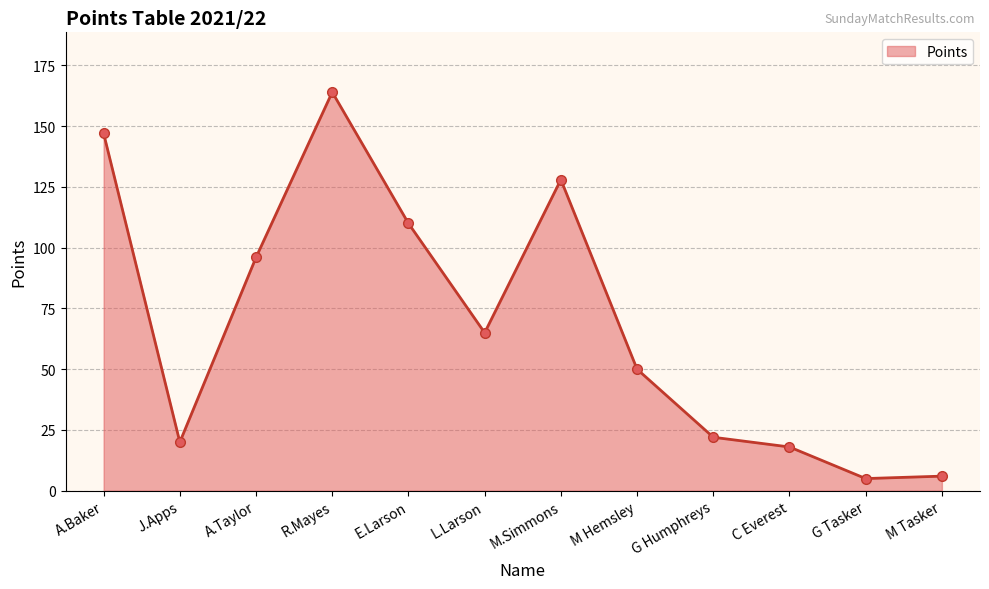

What is the difference between the second highest and minimum values?

142